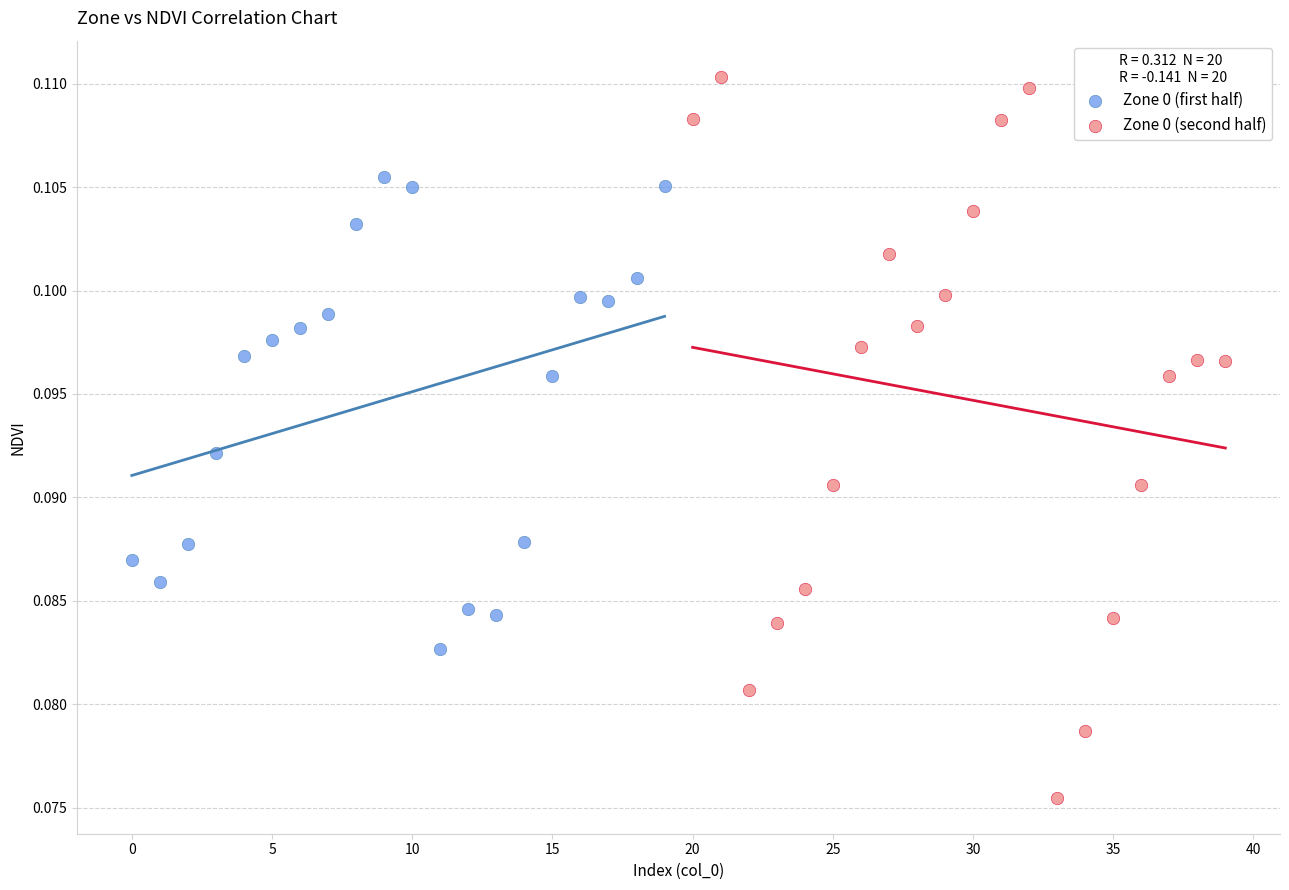

Which series has the widest spread of Y values?

Zone 0 (second half)